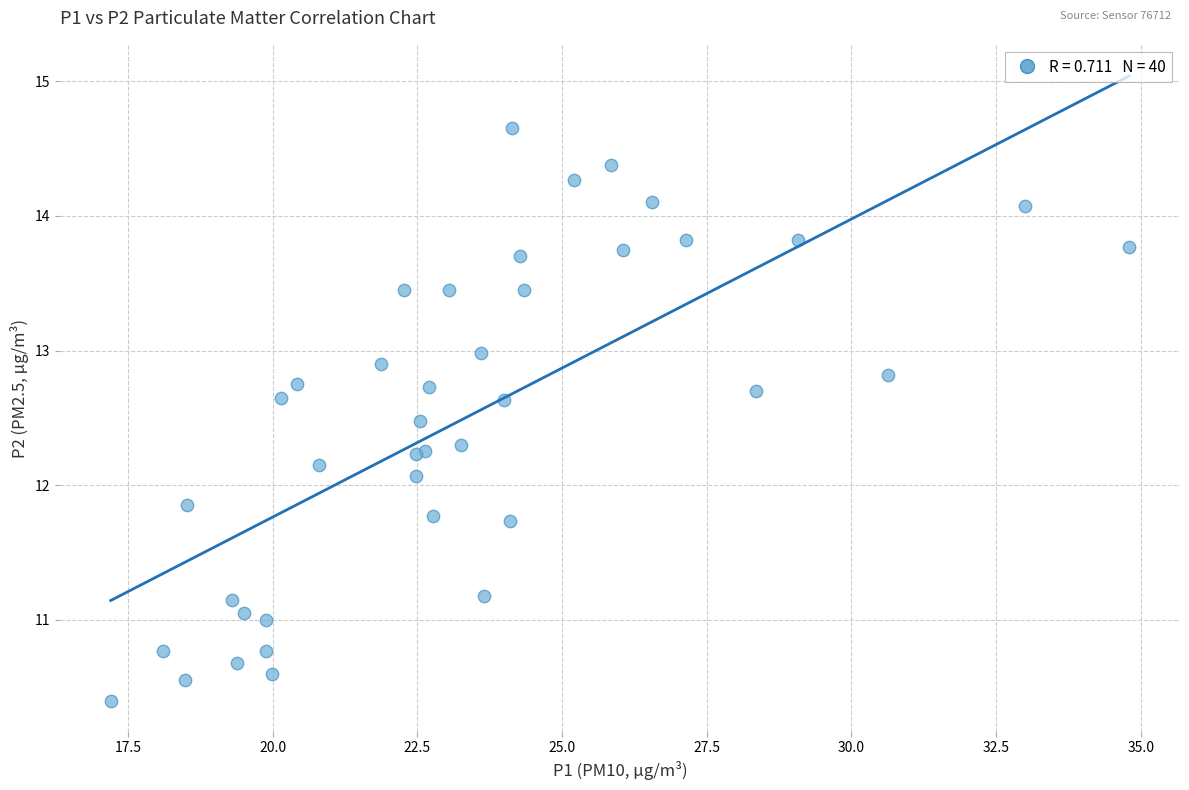

What Y value in the scatter plot is closest to 12?

12.1